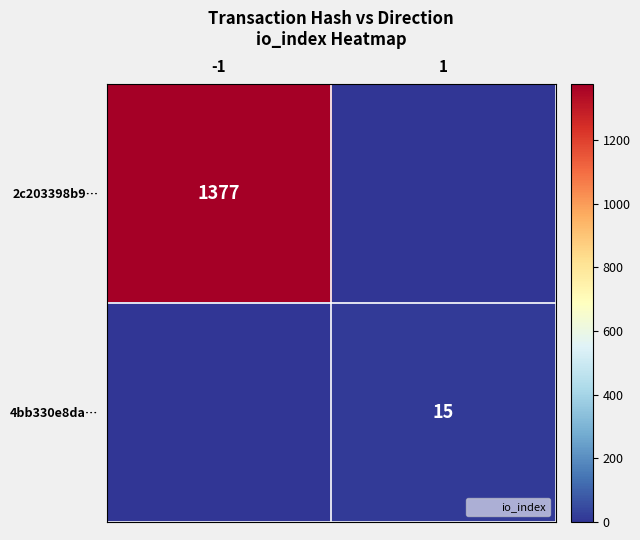

The 2c203398b9… series shows 933 at -1. True or false?

False